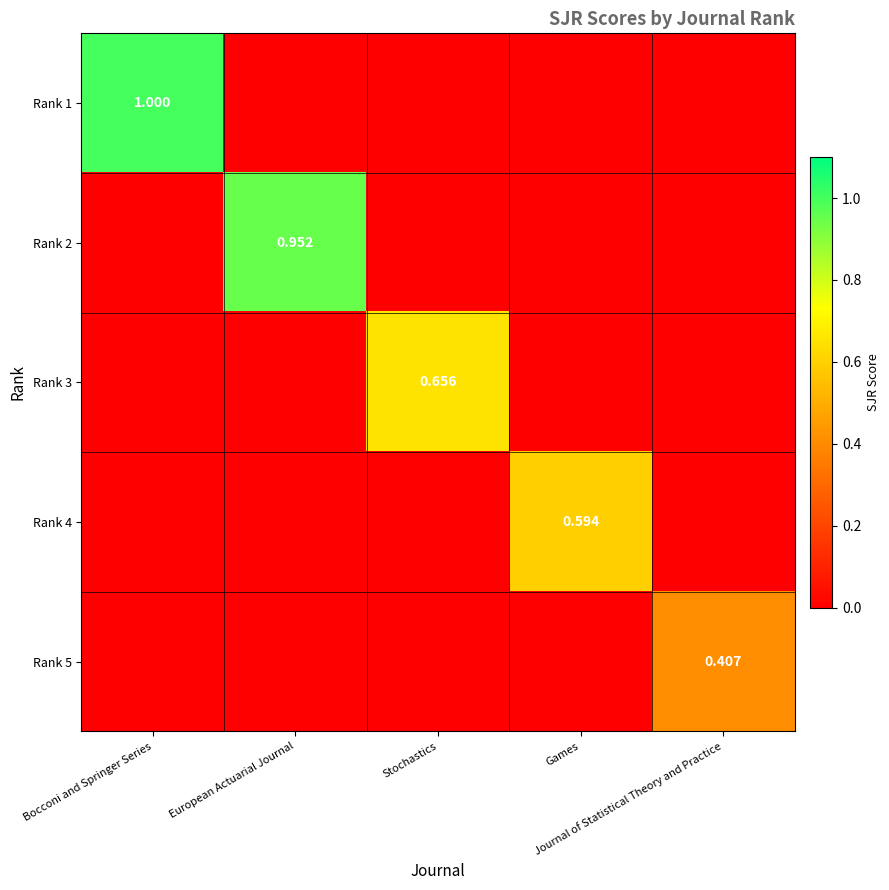

What is the difference between the maximum and minimum values in the Rank 4 series?

0.6